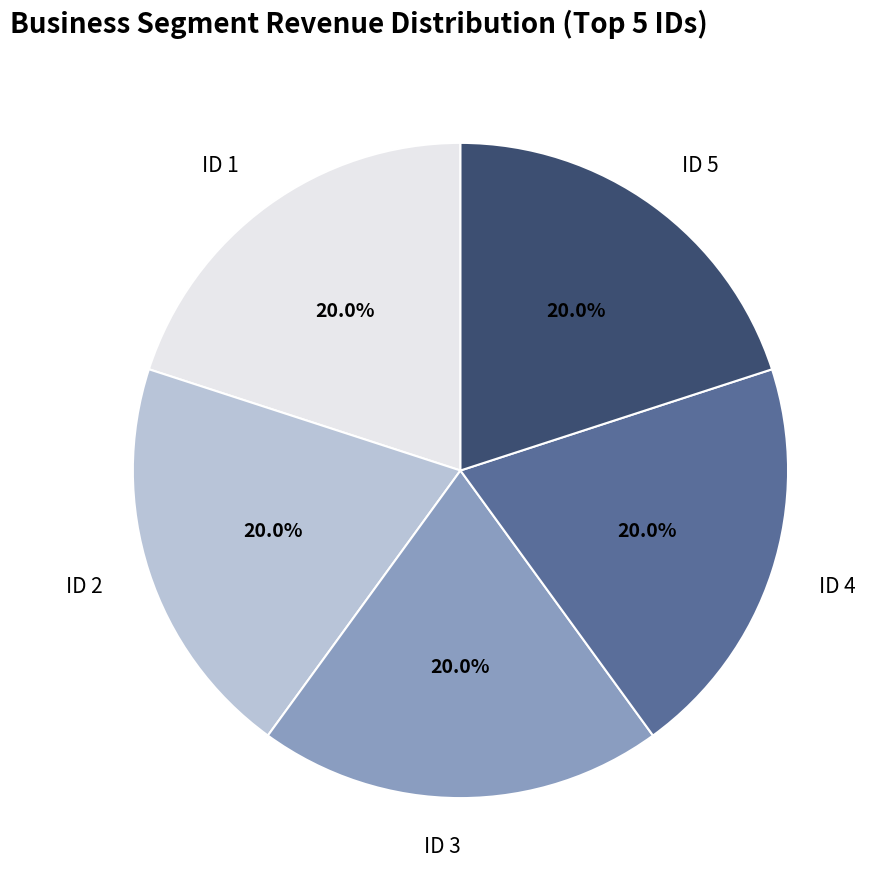

The ID 2 slice represents 6% of the pie. True or false?

False